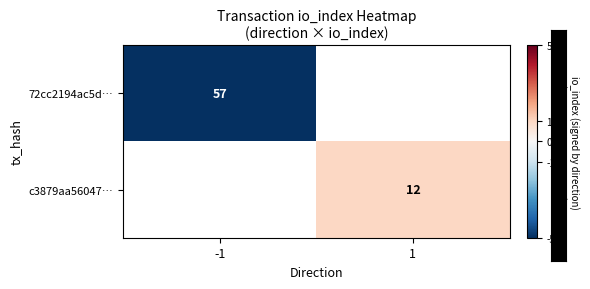

At how many categories does at least one series exceed -30?

1